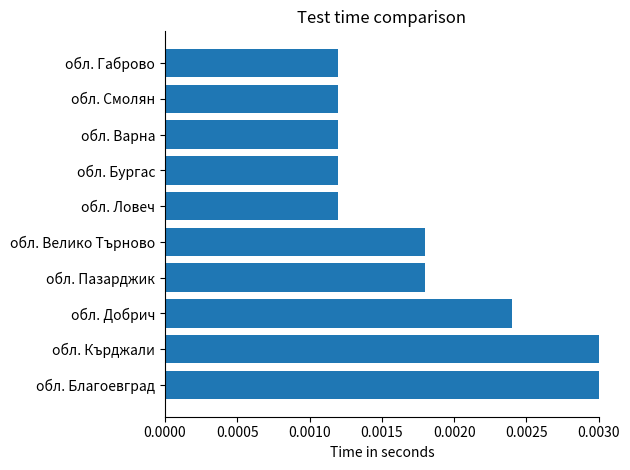

Between обл. Добрич and обл. Варна, which is larger?

обл. Добрич